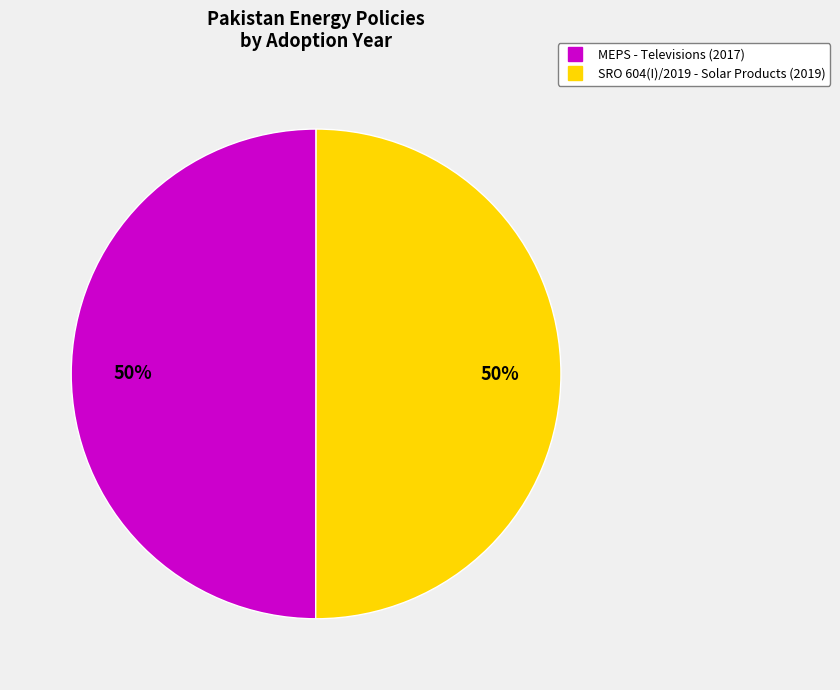

Count the number of slices in the pie.

2